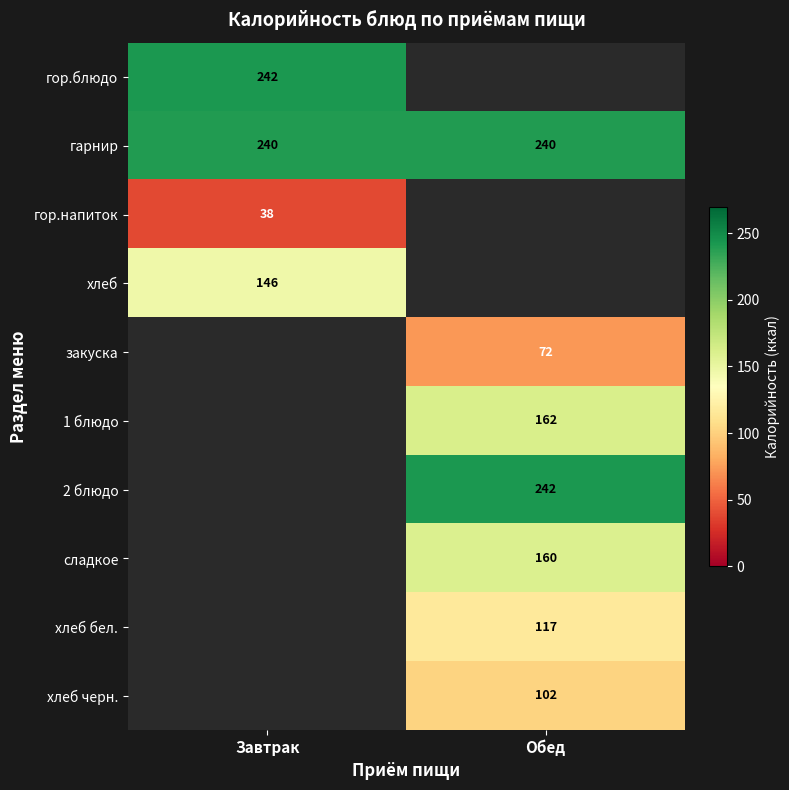

What is the lowest value of the гарнир series?

240